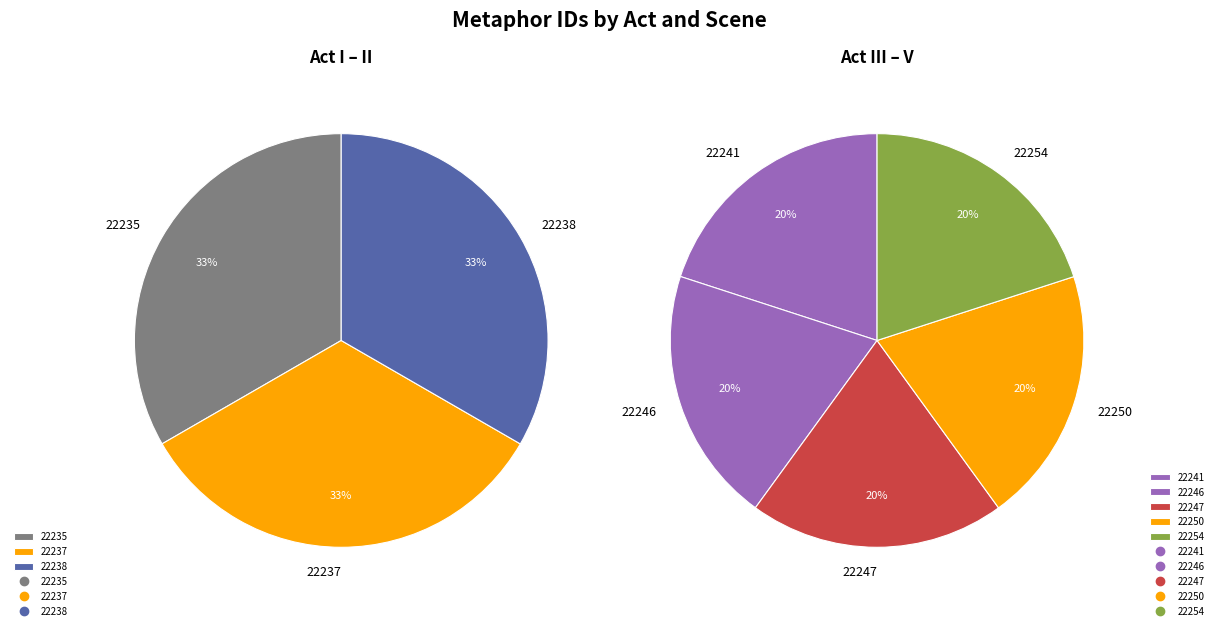

Count the number of slices in the pie.

8